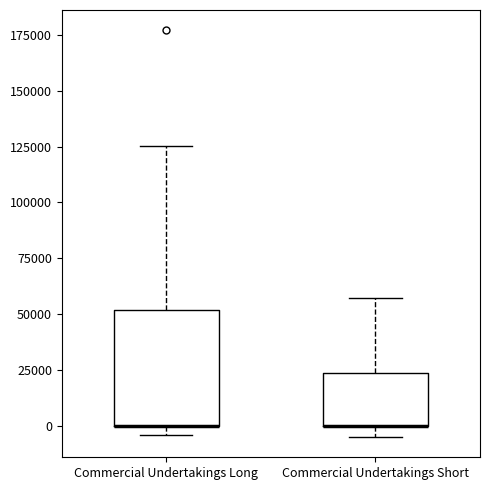

Reading left to right, read every box against the y-axis: the position of its median line, the range the box covers, and the ends of its whiskers. The values are not printed on the chart, so give them approximately, as read against the axis.

Commercial Undertakings Long: median 0 (drawn on the box's lower edge), box 0 to 50000, whiskers -5000 to 125000
Commercial Undertakings Short: median 0 (drawn on the box's lower edge), box 0 to 25000, whiskers -5000 to 55000